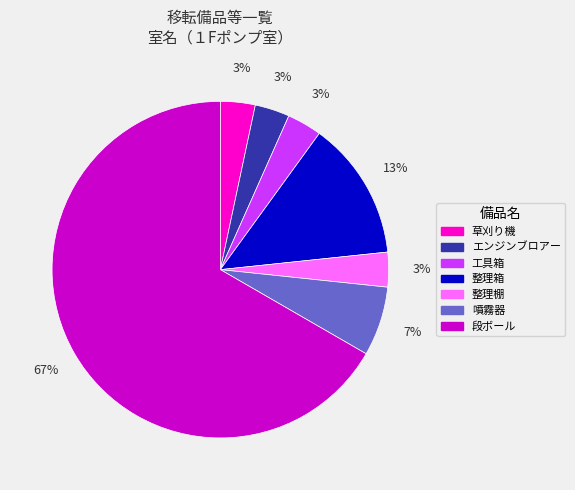

The 噴霧器 slice represents 7% of the pie. True or false?

True